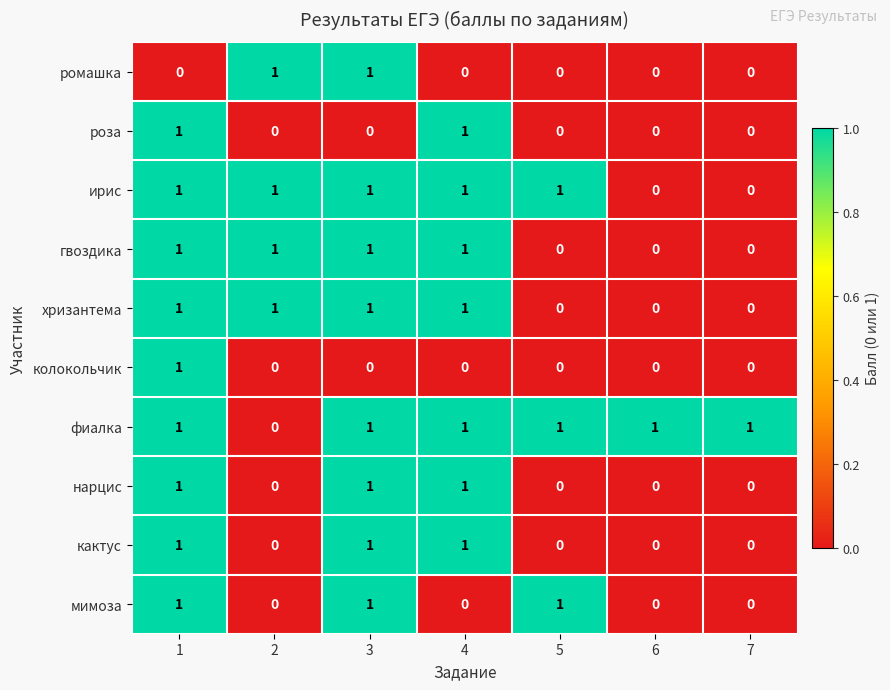

How many гвоздика values are between 0 and 1?

7